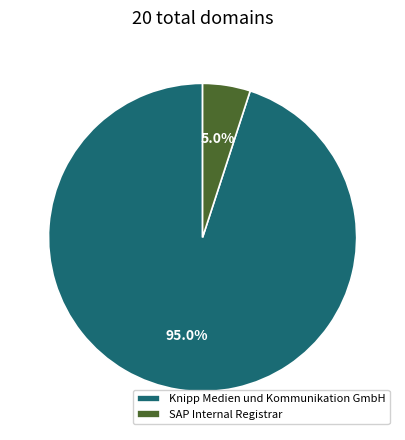

To the nearest percent, what percentage of the pie is Knipp Medien und Kommunikation GmbH?

95%